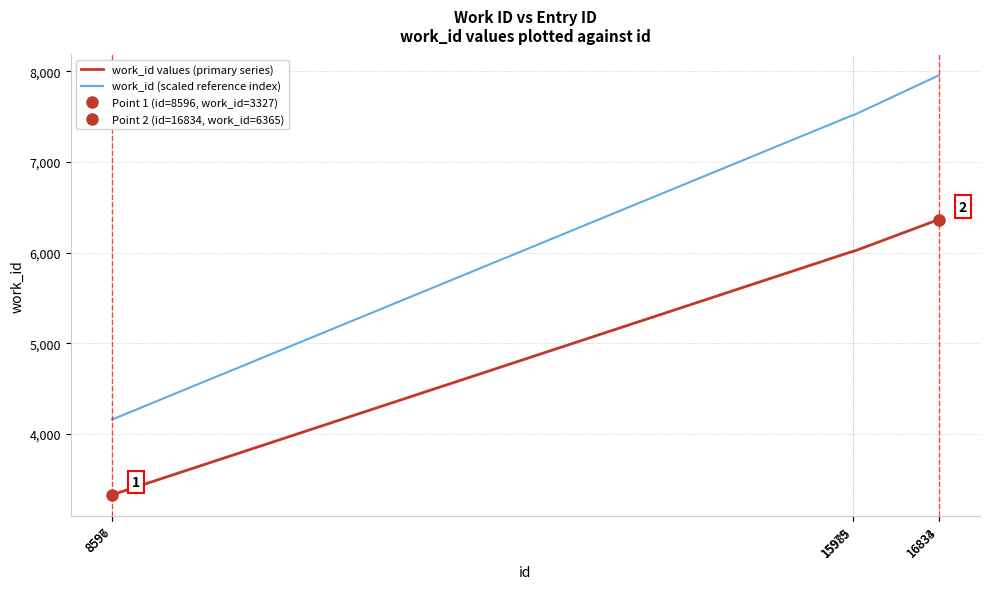

Reading left to right, extract all data points from this chart.

work_id values (primary series): 8596=3327.0	8597=3327.0	15979=6015.0	15985=6014.0	16833=6365.0	16834=6365.0
work_id (scaled reference index): 8596=4158.8	8597=4158.8	15979=7518.8	15985=7517.5	16833=7956.2	16834=7956.2